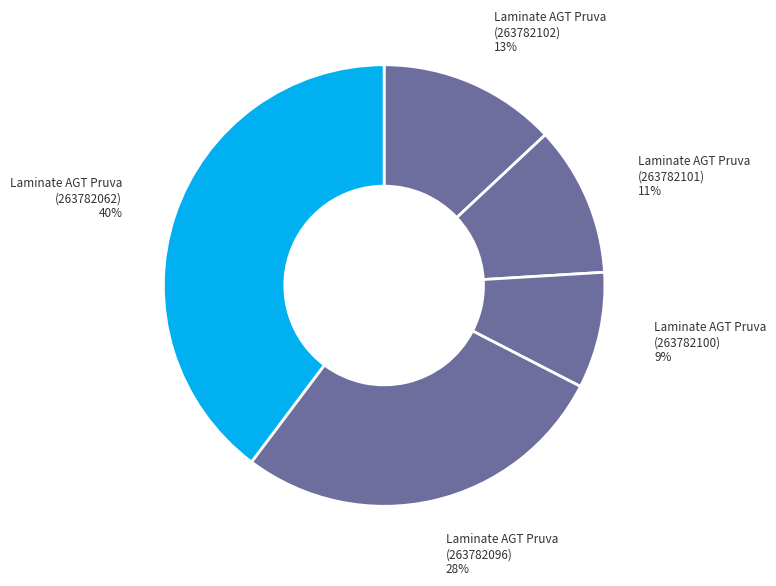

Is the sum of Laminate AGT Pruva (263782102) and Laminate AGT Pruva (263782100) greater than half?

No